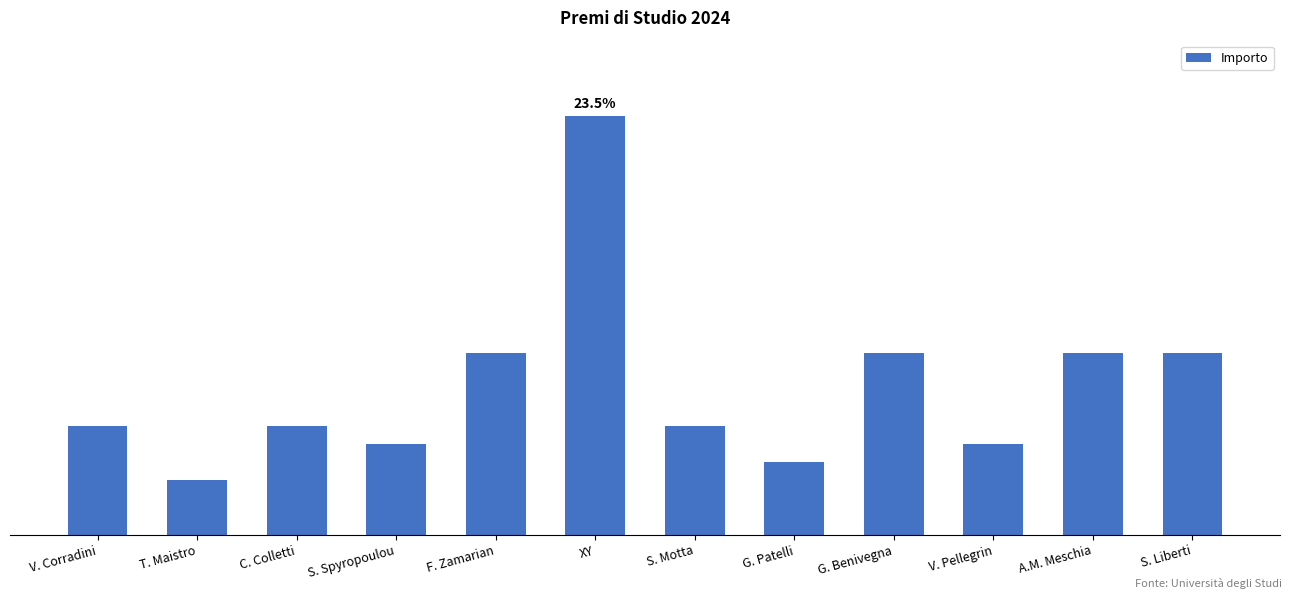

What is the difference between the values at G. Benivegna and G. Patelli?

3000